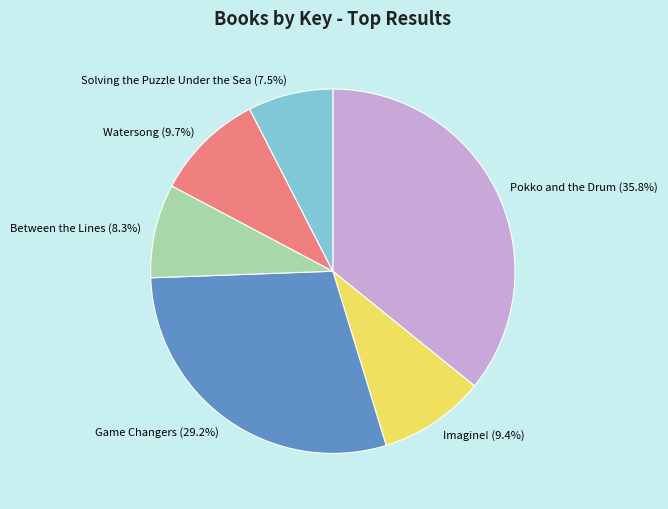

Between Pokko and the Drum and Between the Lines, which is larger?

Pokko and the Drum